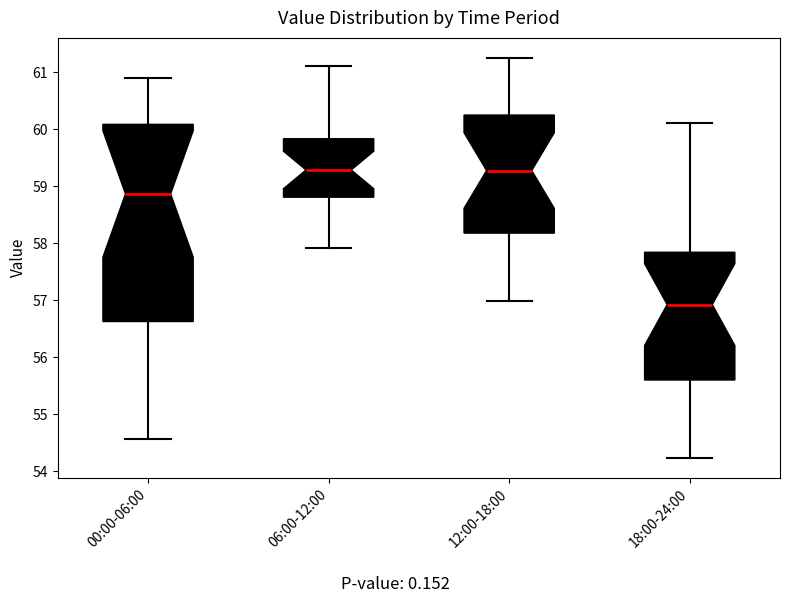

Where is the lower edge of the box for 12:00-18:00 on the y-axis? The values are not printed on the chart, so give them approximately, as read against the axis.

58.2